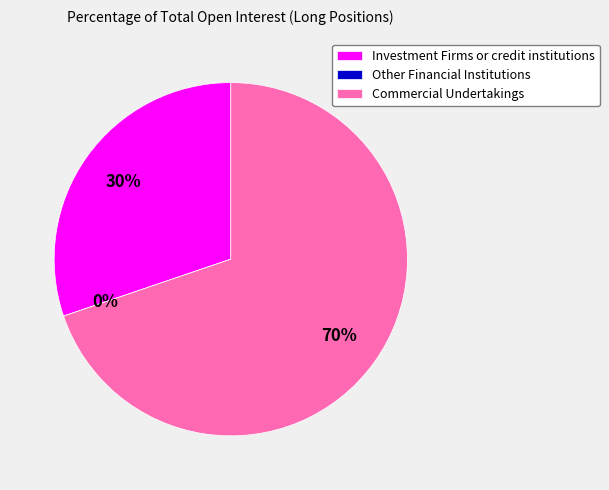

To the nearest percent, what portion does Commercial Undertakings represent?

70%